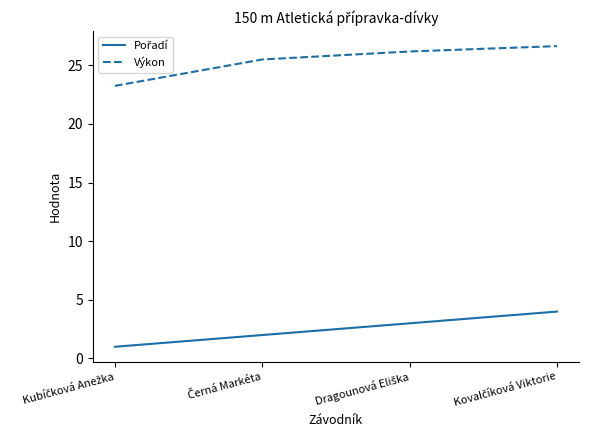

What is the difference between the maximum and minimum values in the Výkon series?

3.4